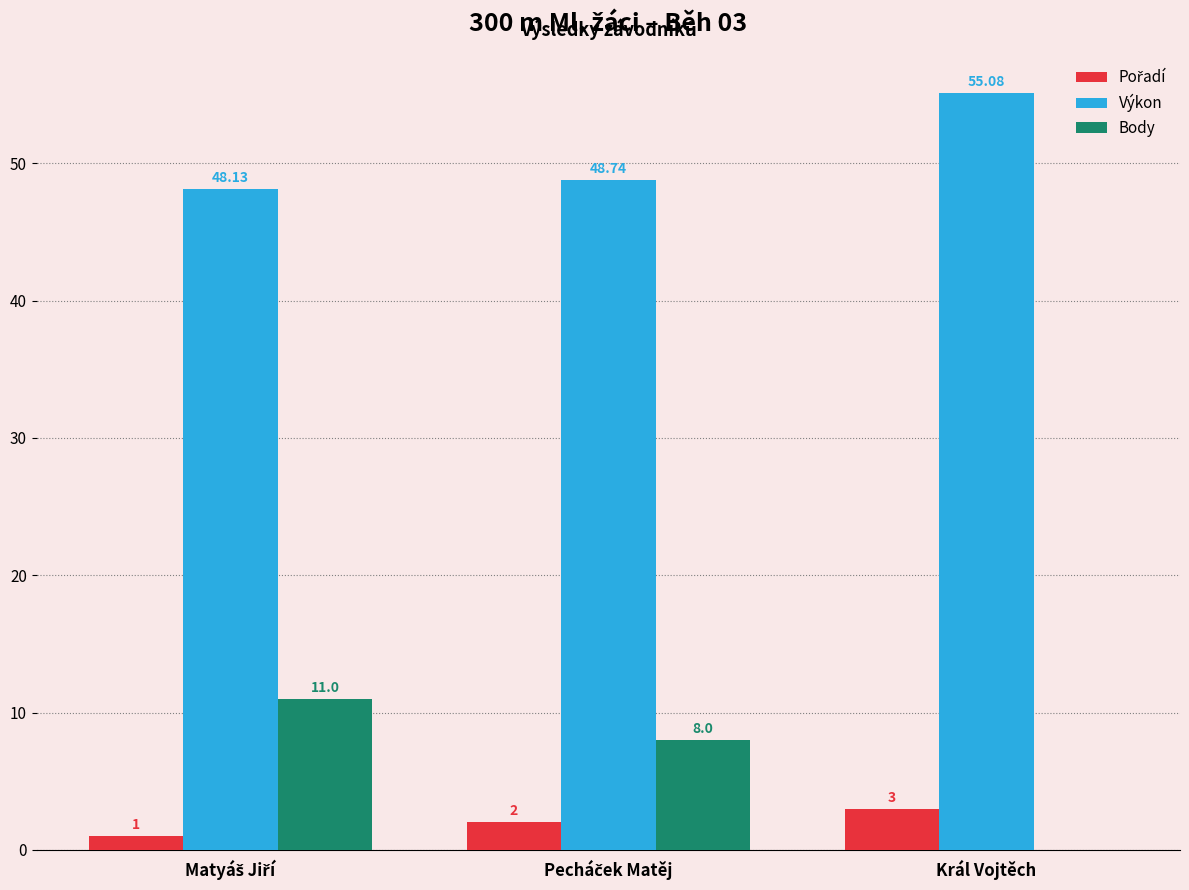

Which series has the largest total across all categories?

Výkon